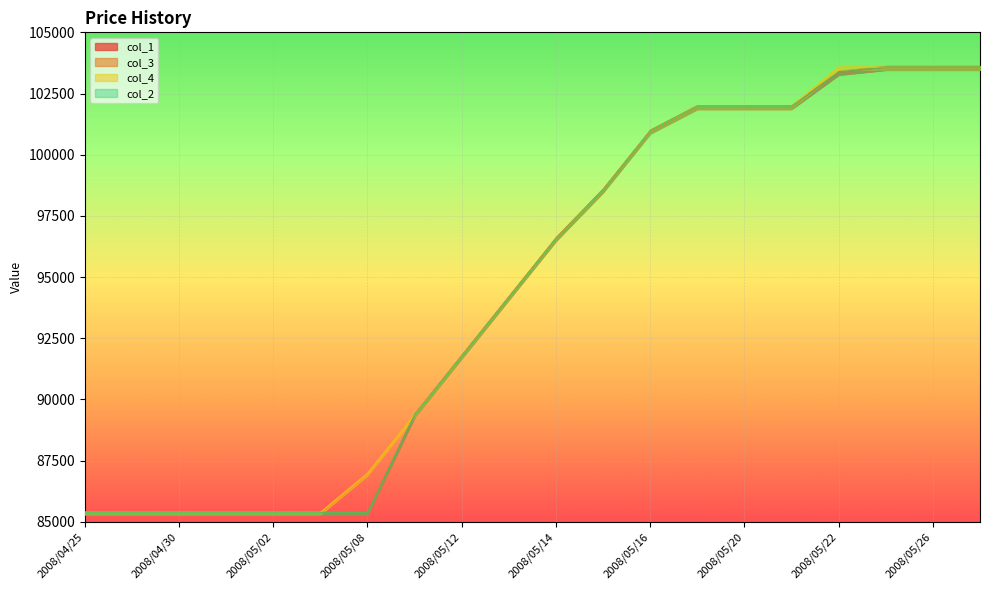

Which series has the largest range (max minus min)?

col_1